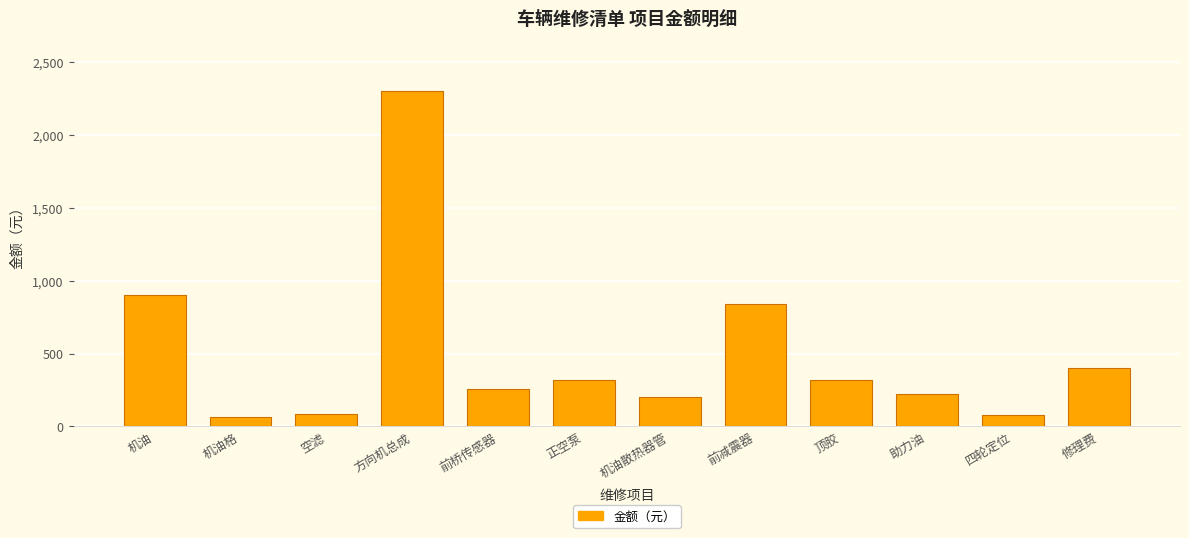

How many series are shown in this chart?

1